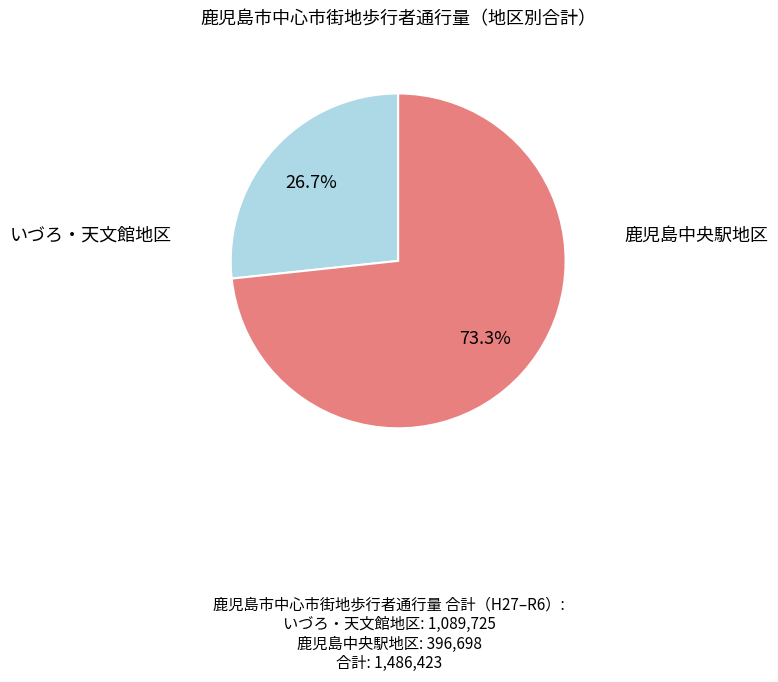

Does any single category account for the majority?

Yes